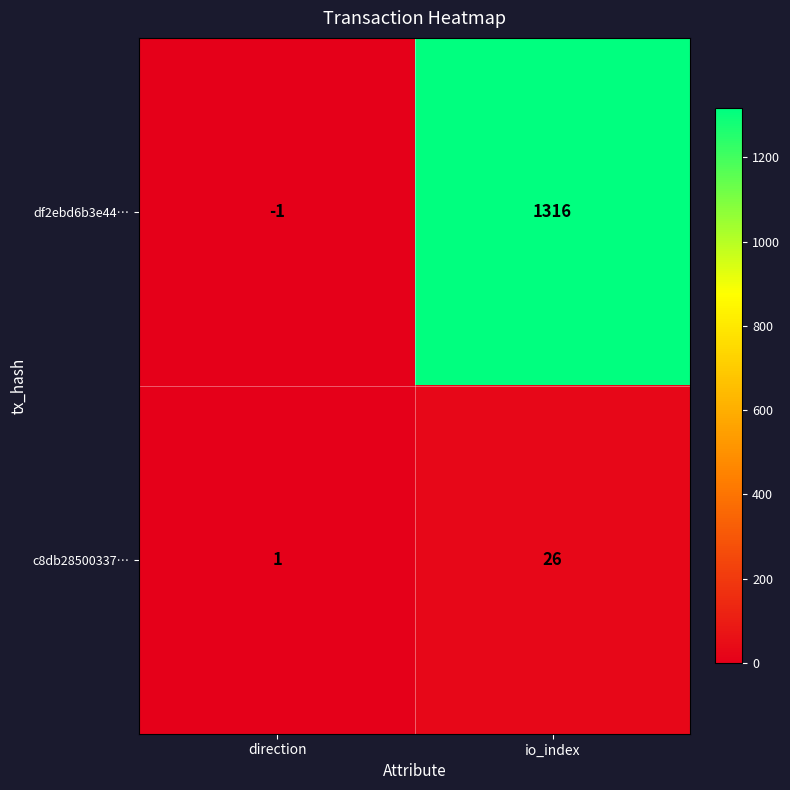

Rank the series by their maximum value, from lowest to highest.

c8db28500337…, df2ebd6b3e44…